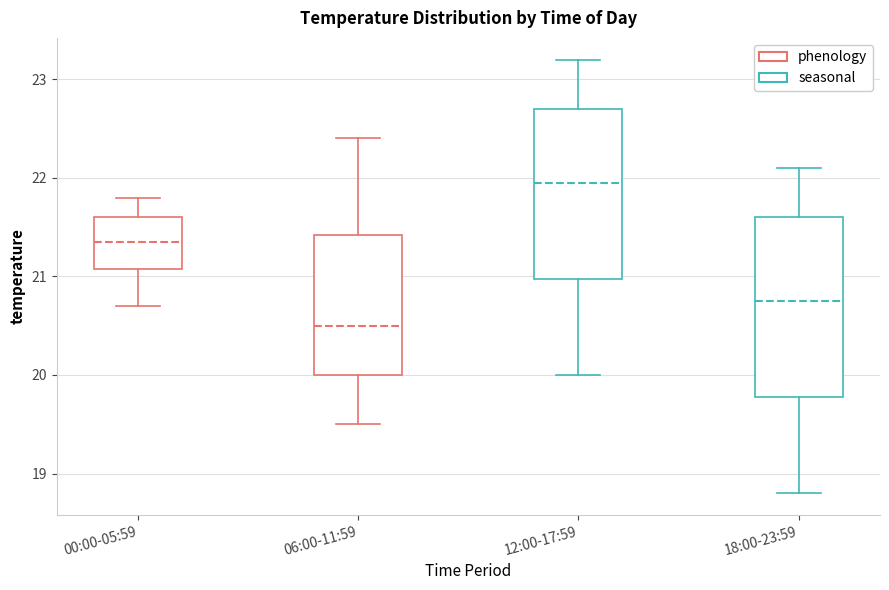

Reading left to right, read every box against the y-axis: the position of its median line, the range the box covers, and the ends of its whiskers. The values are not printed on the chart, so give them approximately, as read against the axis.

00:00-05:59: median 21.4, box 21.1 to 21.6, whiskers 20.7 to 21.8
06:00-11:59: median 20.5, box 20.0 to 21.4, whiskers 19.5 to 22.4
12:00-17:59: median 22.0, box 21.0 to 22.7, whiskers 20.0 to 23.2
18:00-23:59: median 20.8, box 19.8 to 21.6, whiskers 18.8 to 22.1